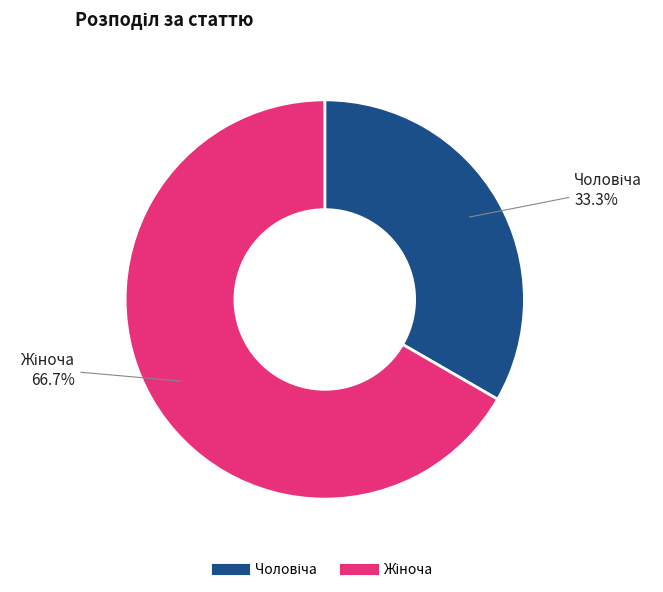

Does any single category account for the majority?

Yes